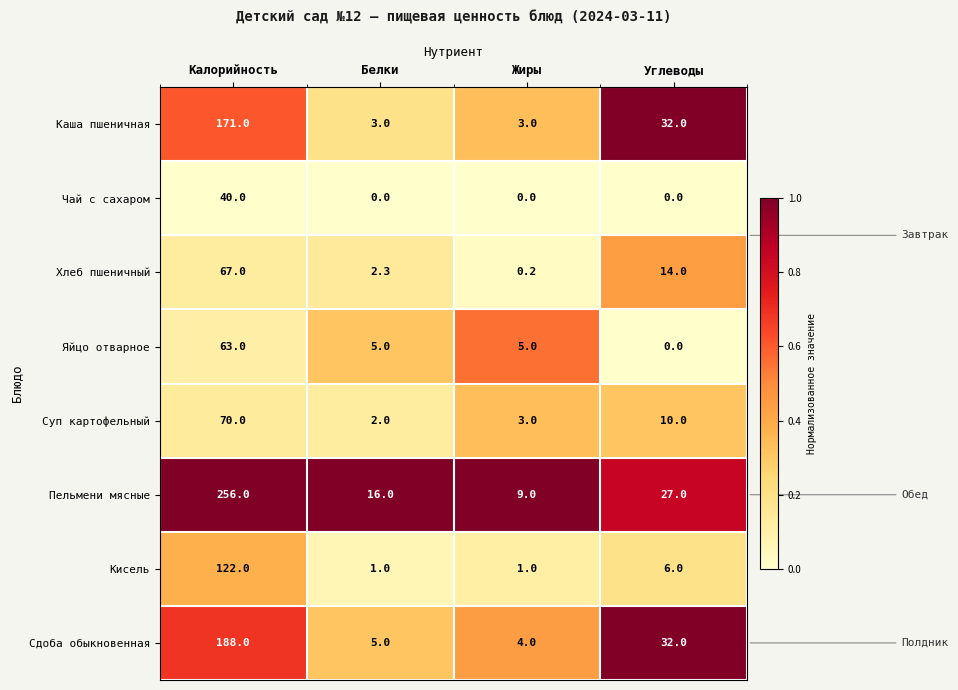

What is the lowest value of the Кисель series?

1.0